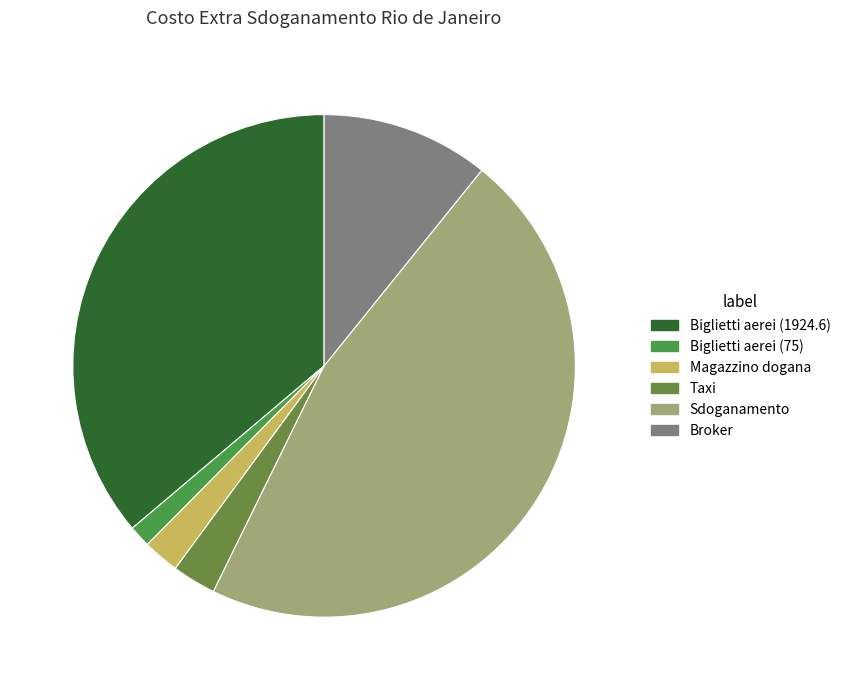

The Sdoganamento slice represents 57% of the pie. True or false?

False